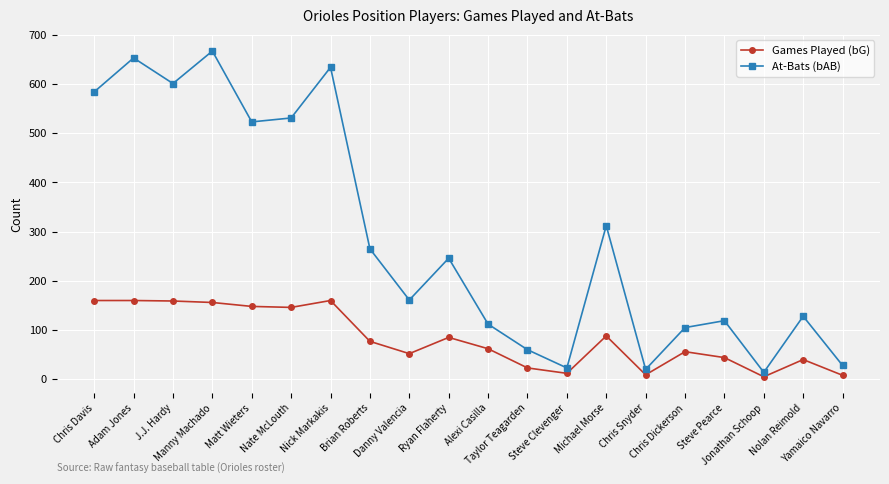

At how many categories does at least one series exceed 515?

7